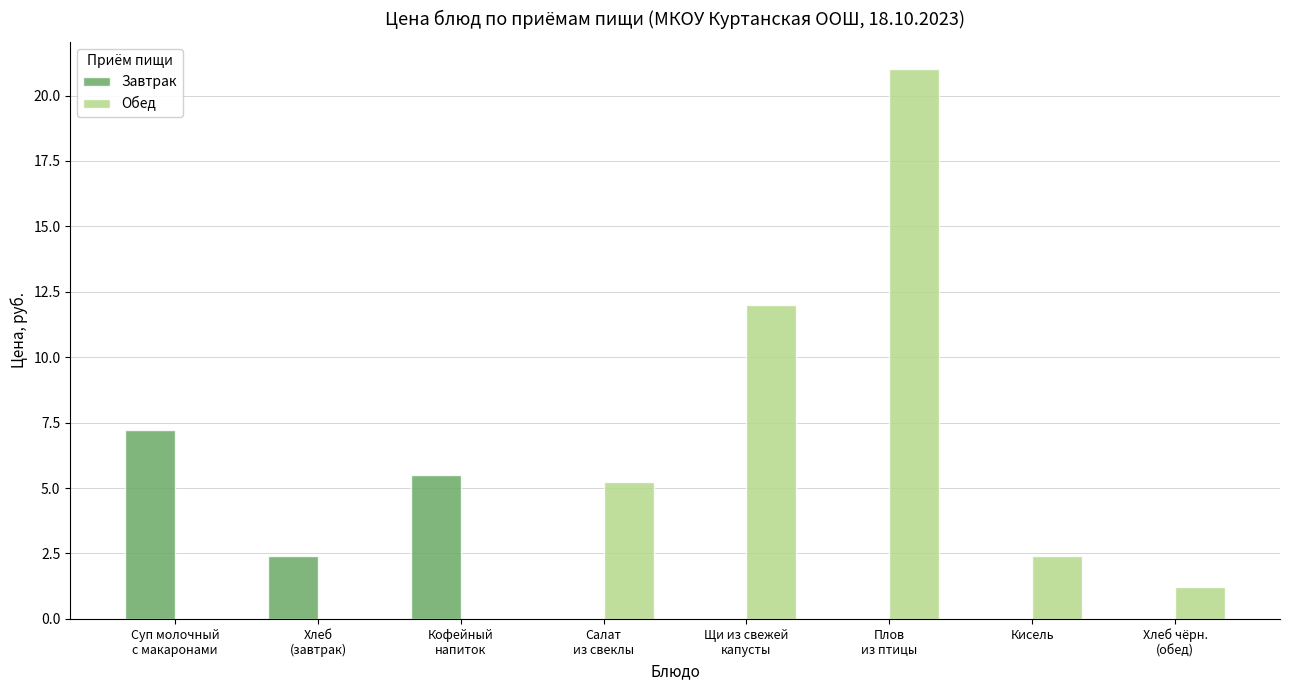

How many data points does each series have?

8